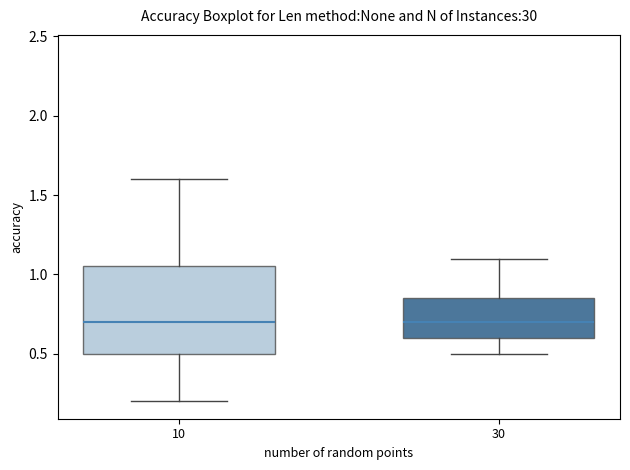

Reading left to right, read every box against the y-axis: the position of its median line, the range the box covers, and the ends of its whiskers. The values are not printed on the chart, so give them approximately, as read against the axis.

10: median 0.70, box 0.50 to 1.05, whiskers 0.20 to 1.60
30: median 0.70, box 0.60 to 0.85, whiskers 0.50 to 1.10